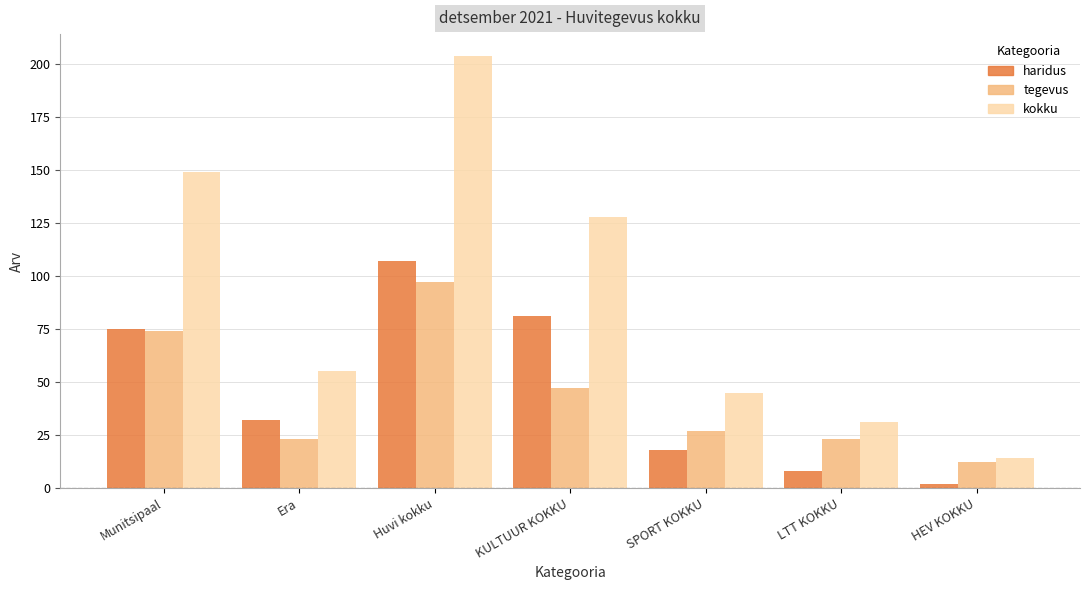

What is the average value of the kokku series?

89